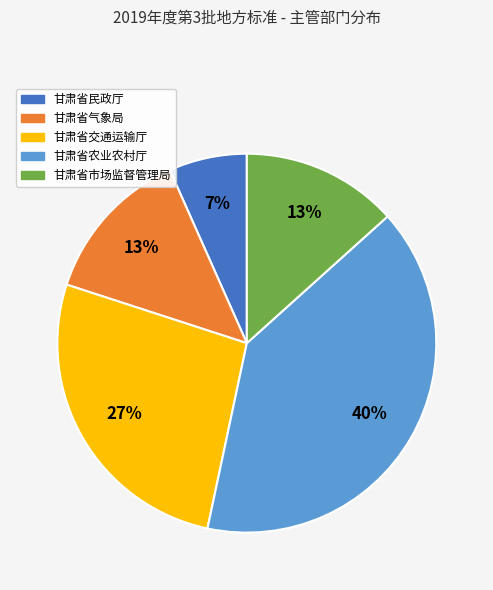

The 甘肃省民政厅 slice represents 1% of the pie. True or false?

False